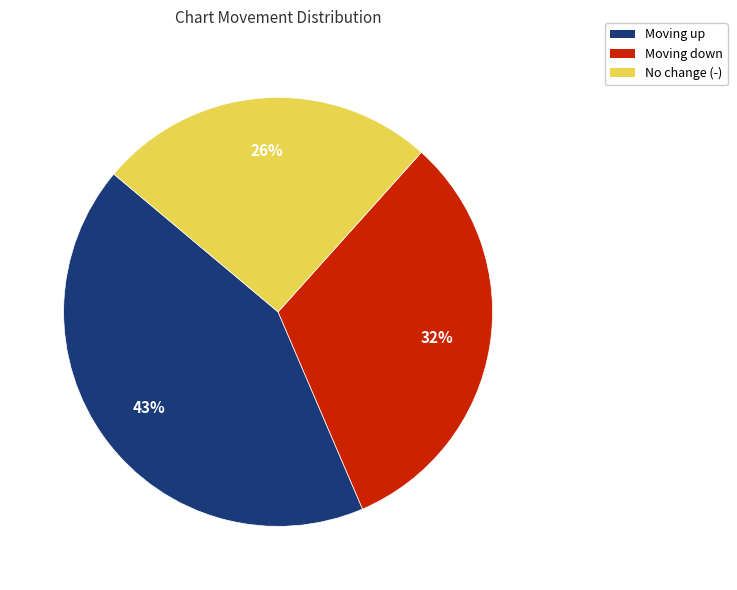

Is it true that Moving up is 55% of the pie?

False